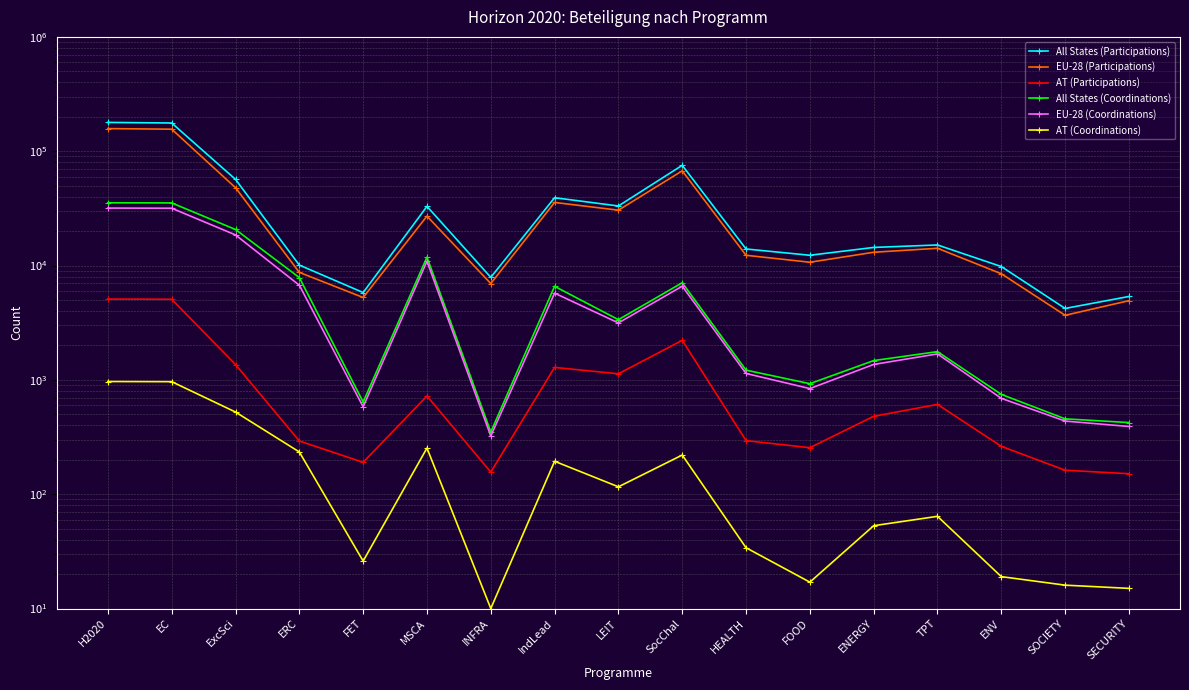

Does the chart have visible grid lines?

Yes